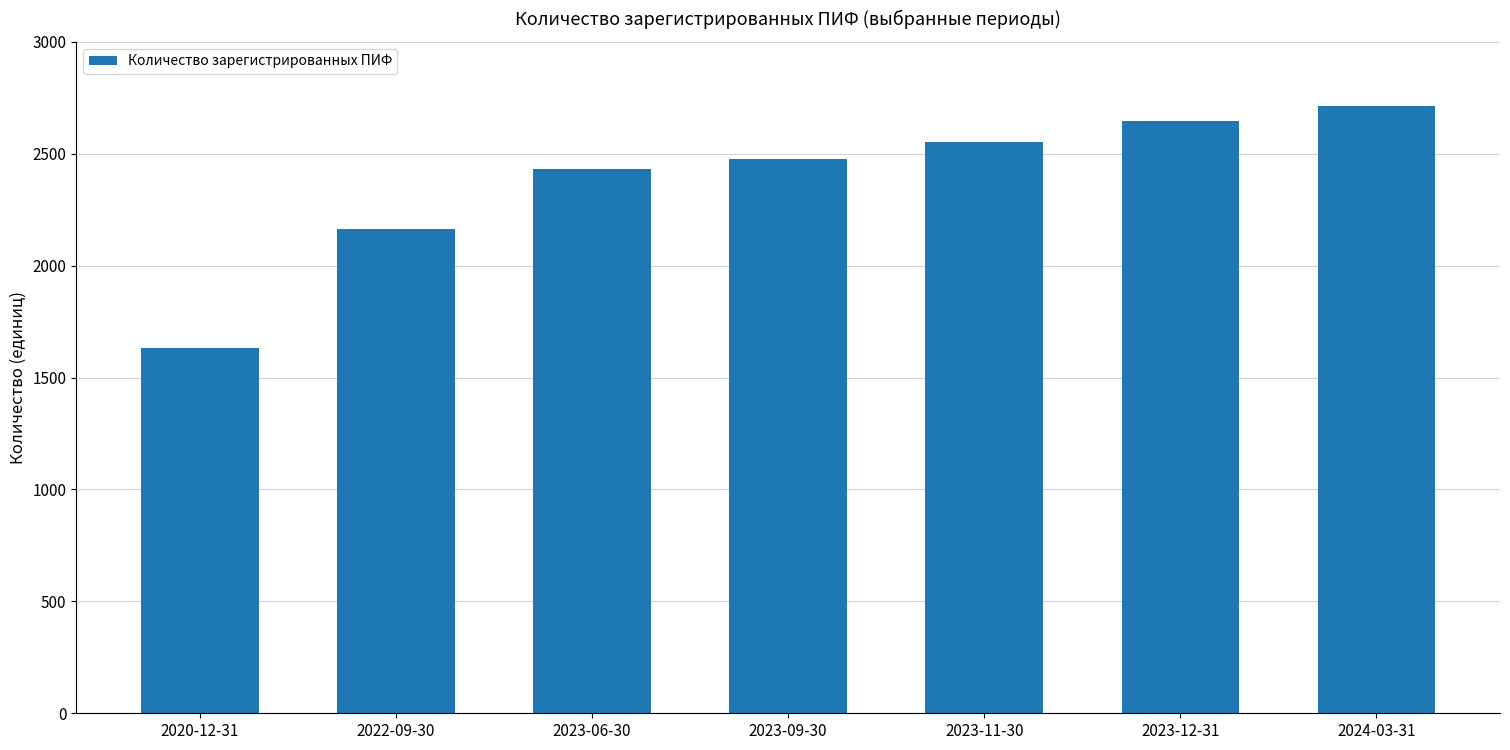

How many categories are shown in the chart?

7